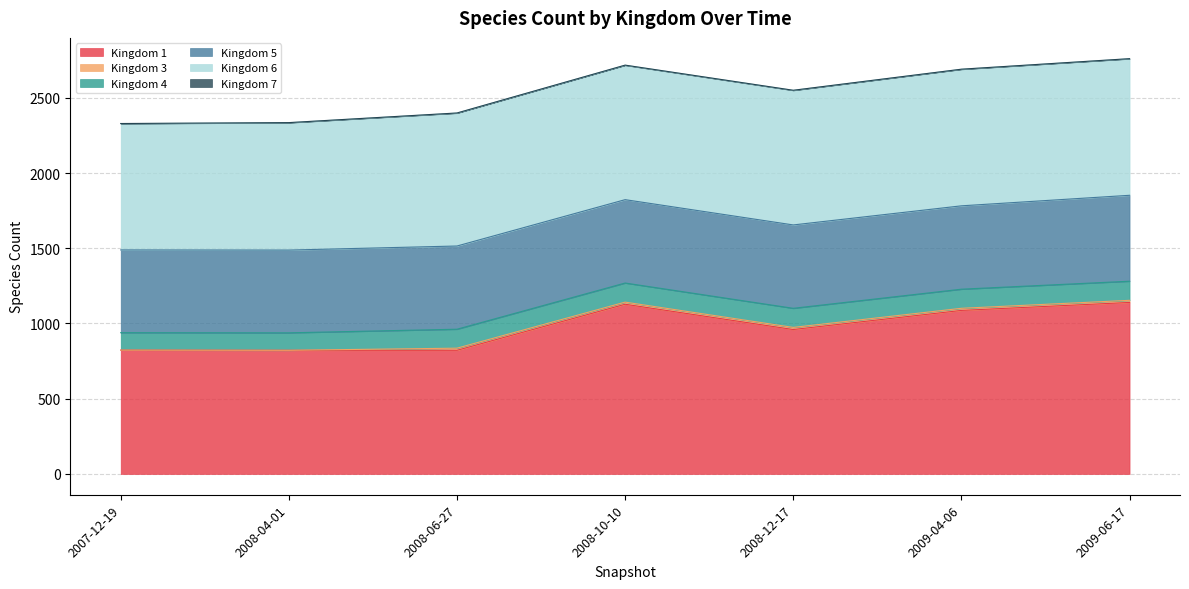

True or false: 3 and 4 intersect in this chart.

False